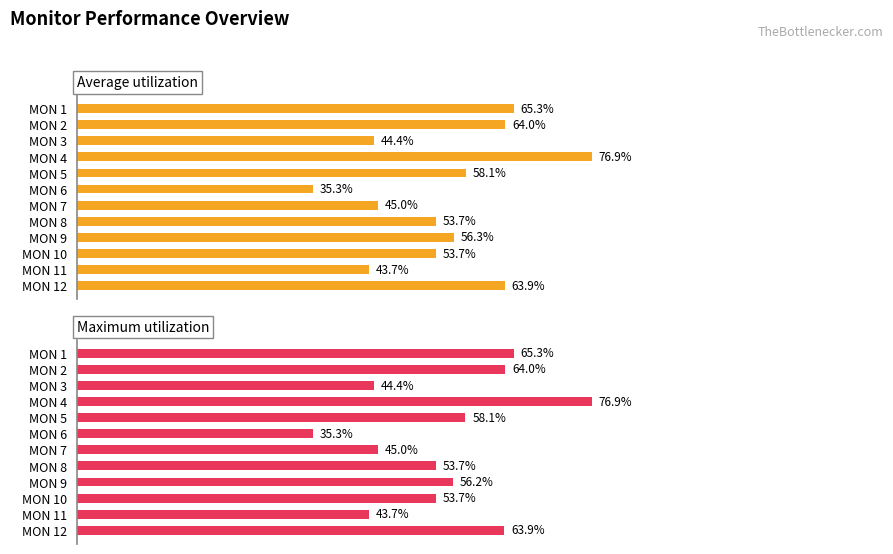

Are the bars grouped side by side (vs. stacked)?

Yes